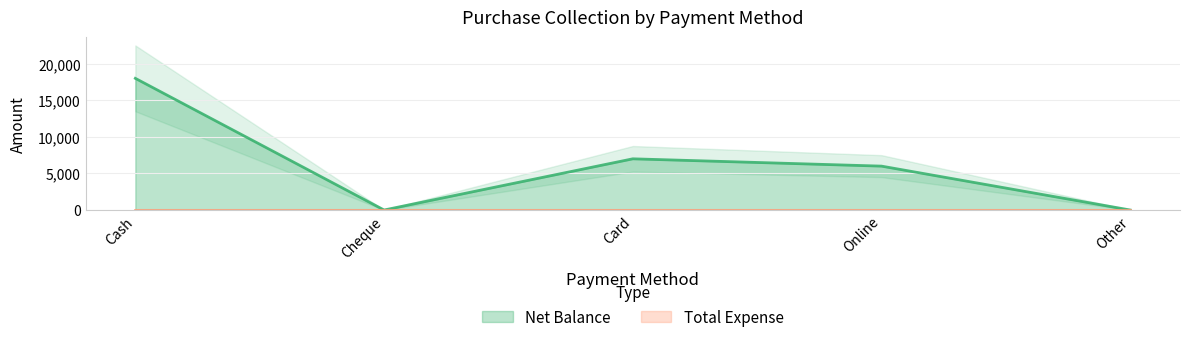

At which label is the value closest to 9000?

Card